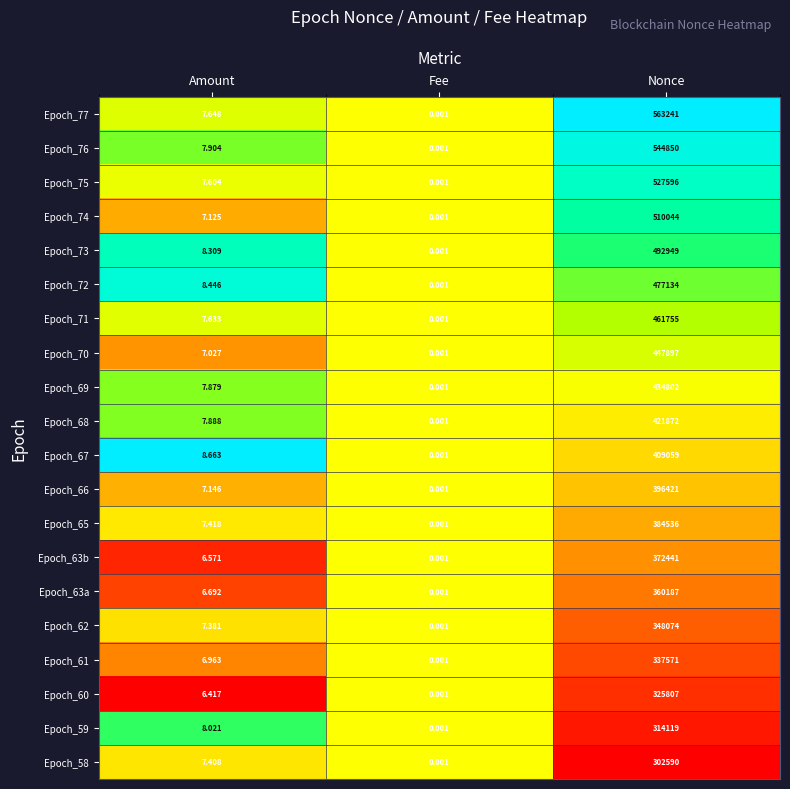

Is the value of Epoch_68 at Fee greater than the value of Epoch_60 at Amount?

No